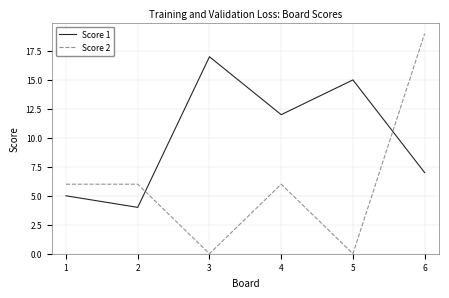

The value of Score 1 at 1 is 5. True or false?

True